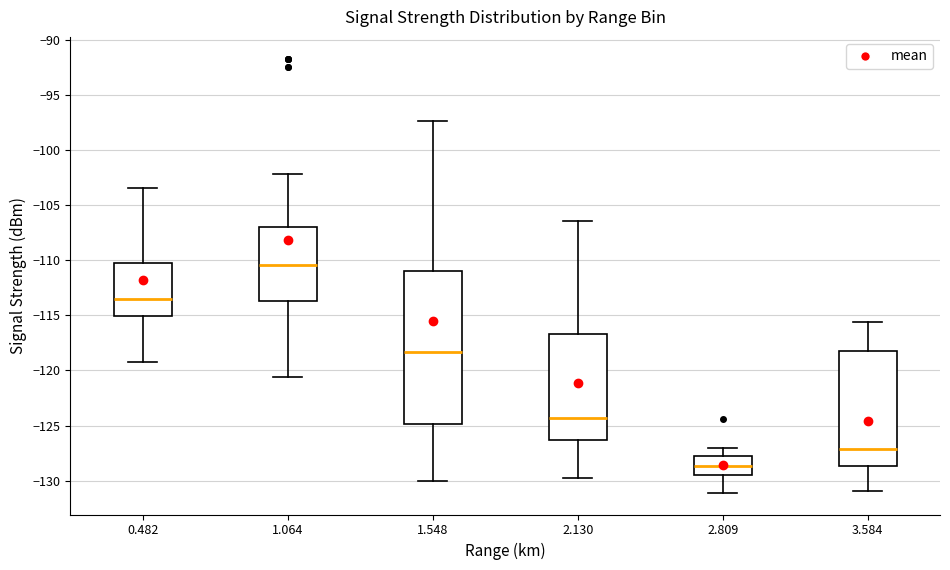

Which box's median line is the highest?

1.064